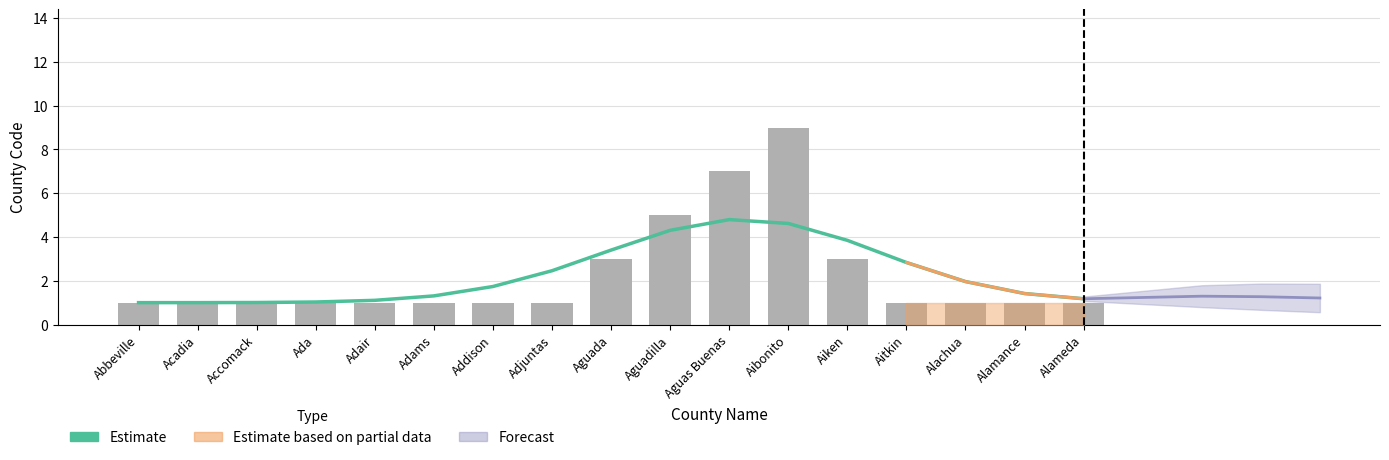

Reading left to right, what are all the values shown in this chart?

Estimate: 1.0	1.0	1.0	1.0	1.1	1.3	1.7	2.5	3.4	4.3	4.8	4.6	3.8	2.8	2.0	1.4	1.2
County Code: 1.0	1.0	1.0	1.0	1.0	1.0	1.0	1.0	3.0	5.0	7.0	9.0	3.0	1.0	1.0	1.0	1.0